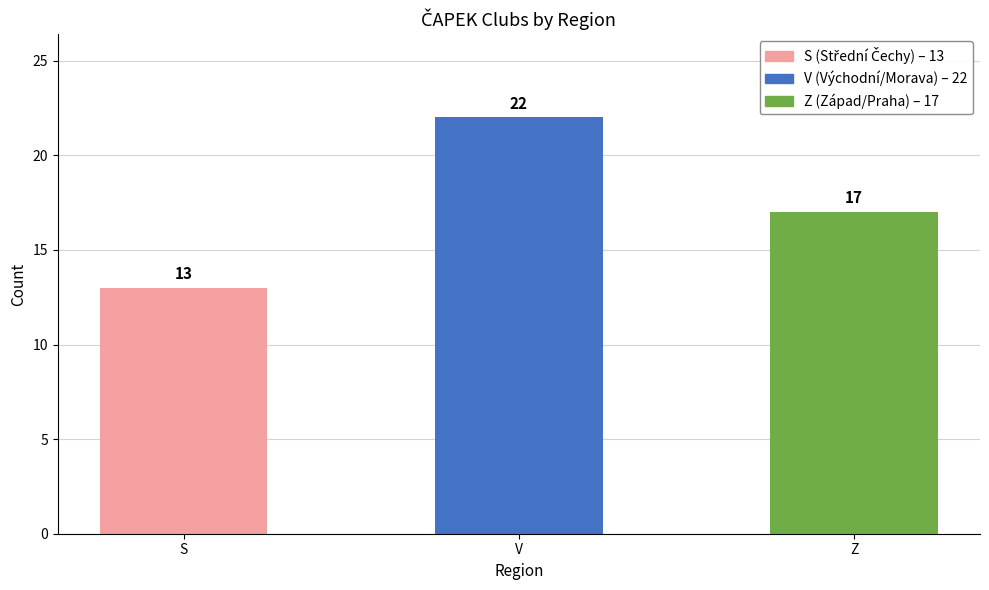

What is the sum of the values at S and Z?

30